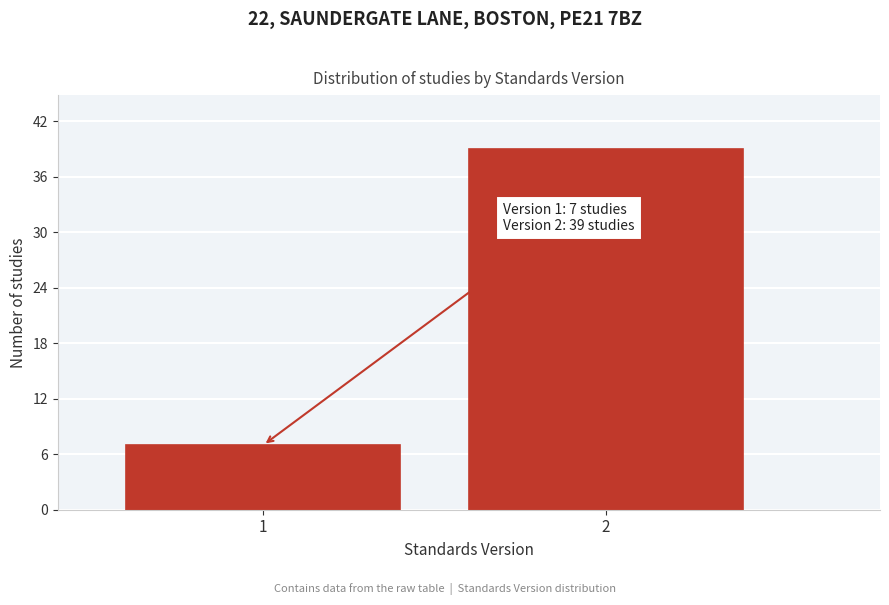

Reading left to right, transcribe all the data shown in this chart.

1=7	2=39